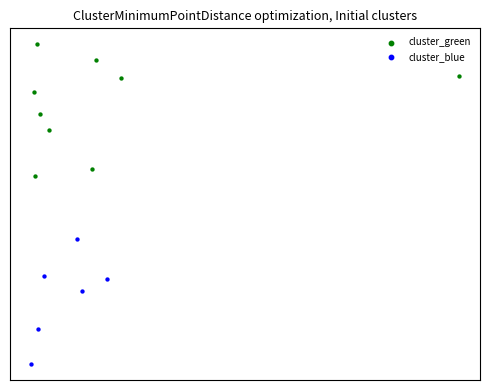

What are all the series names shown in the legend?

cluster_green, cluster_blue